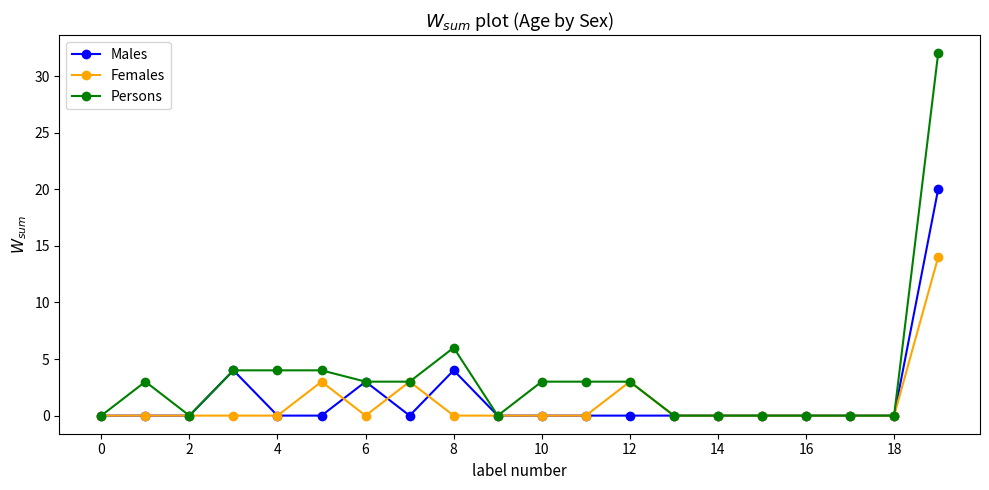

Which series has the largest range (max minus min)?

Persons